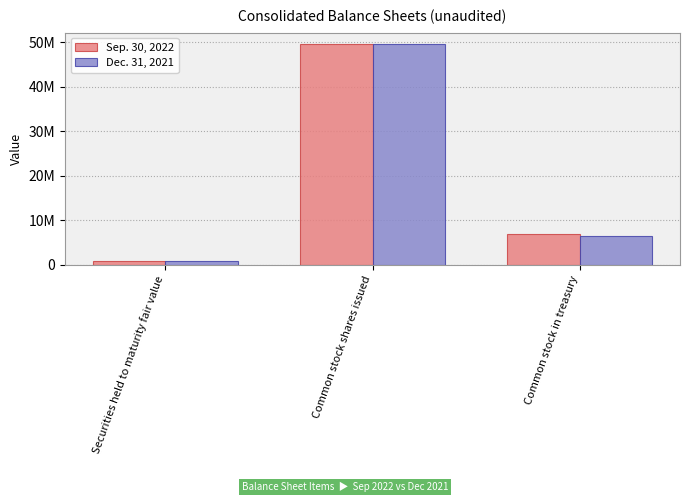

What are all the series names shown in the legend?

Sep. 30, 2022, Dec. 31, 2021